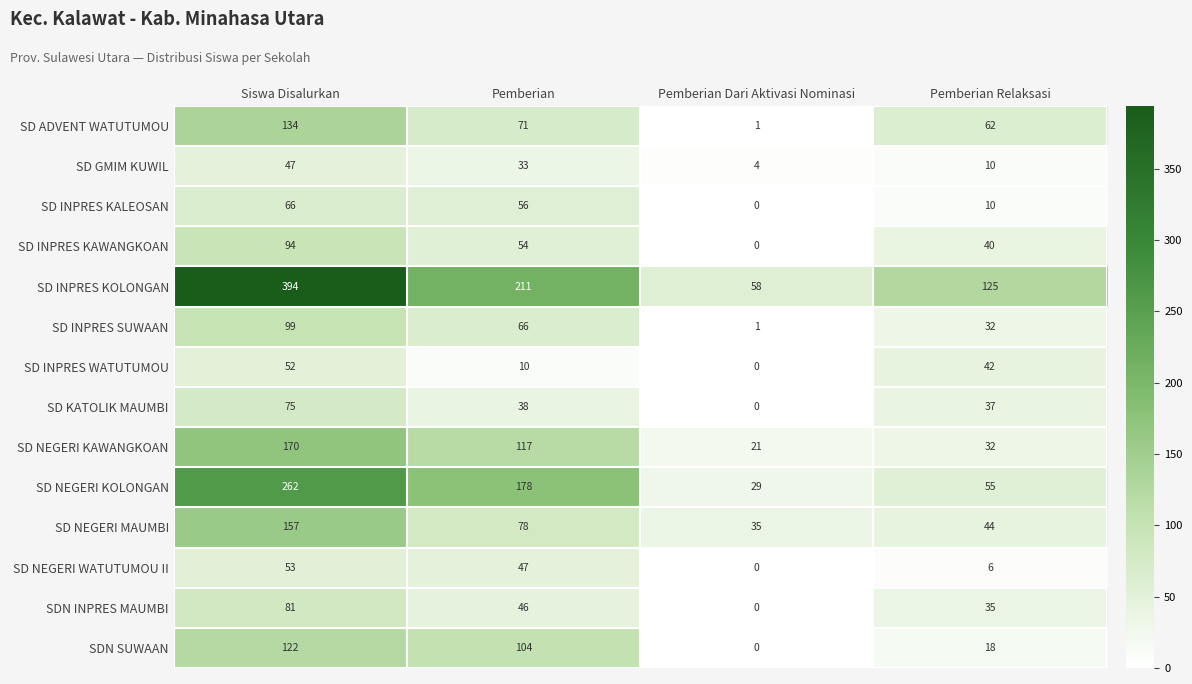

Which series has the largest range (max minus min)?

SD INPRES KOLONGAN